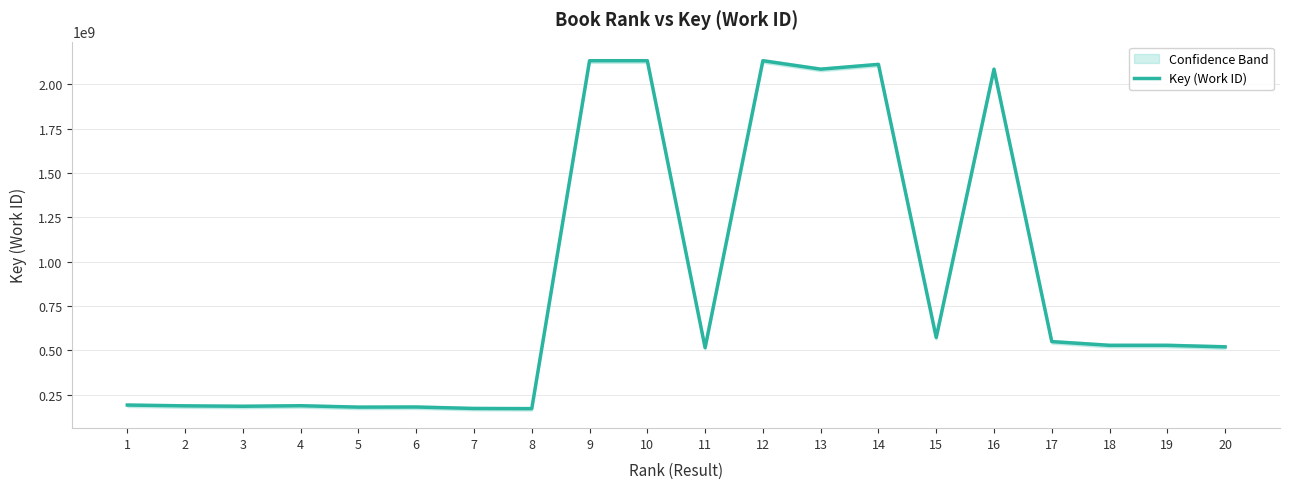

What is the difference between the second highest and minimum values?

1961250352